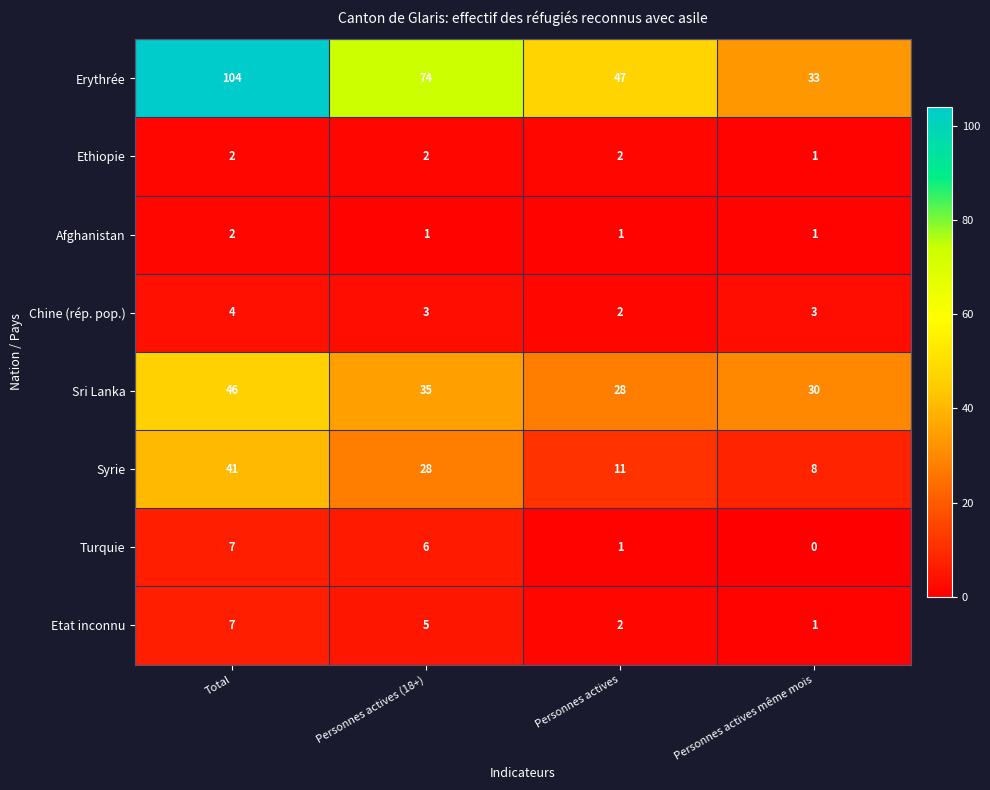

What is the difference between the highest and lowest values at Personnes actives?

46